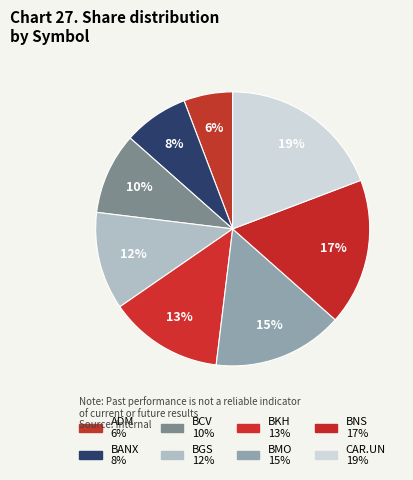

To the nearest percent, what is the average slice percentage?

12%